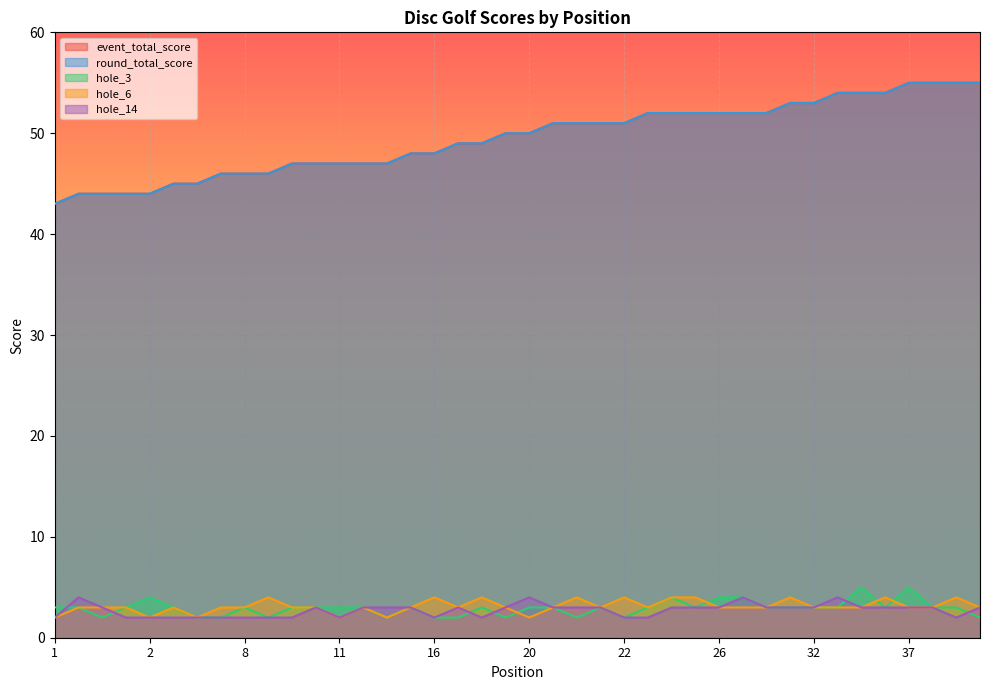

Is it true that event_total_score equals 49 at 18?

True